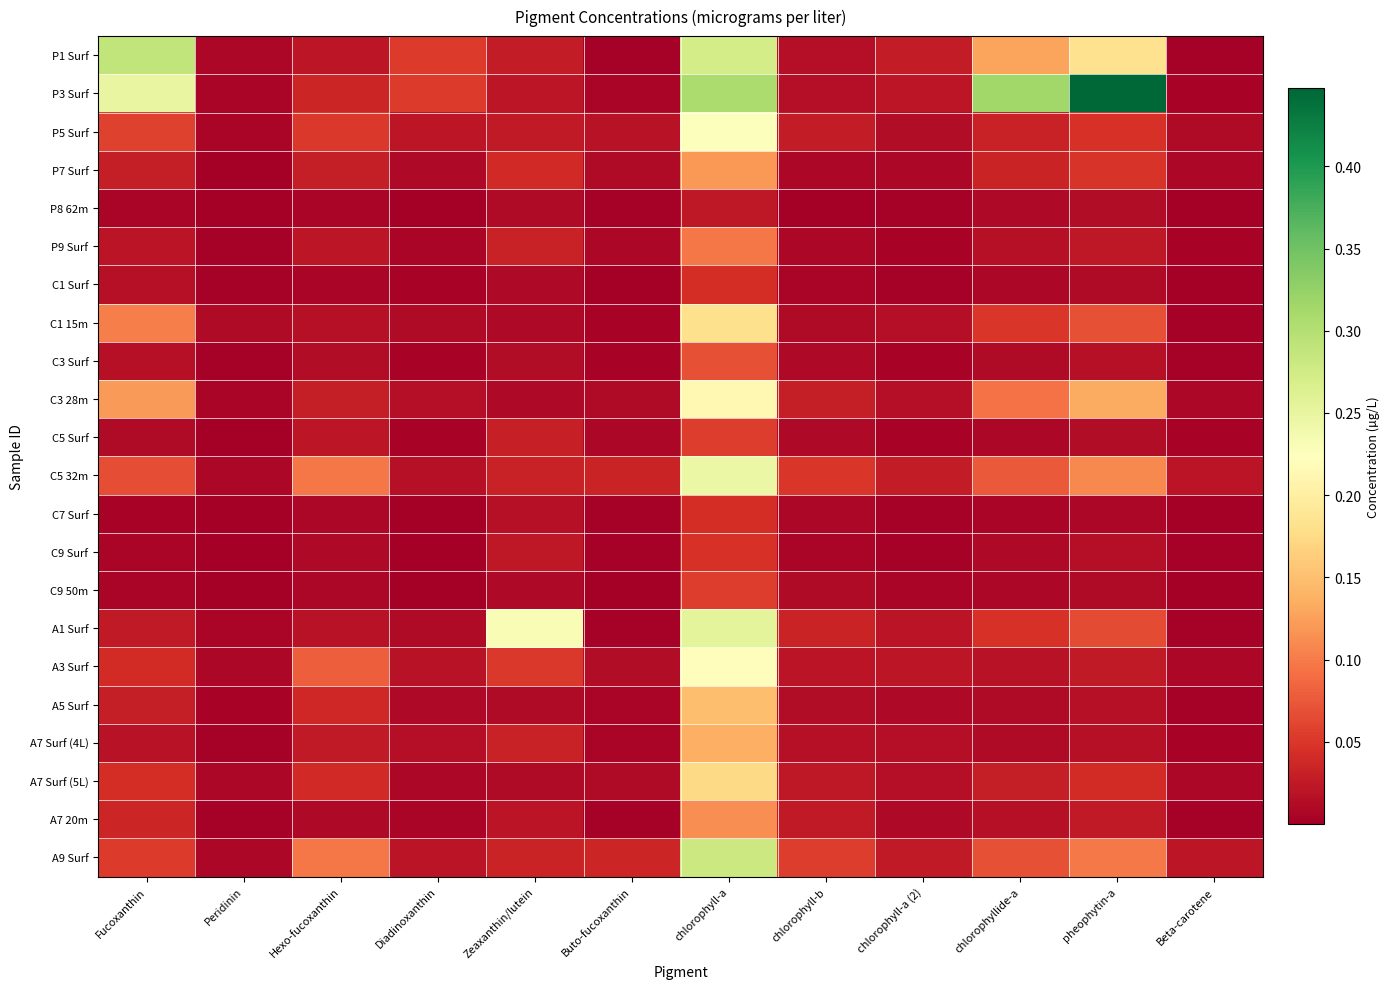

Reading left to right, transcribe all the data shown in this chart.

P1 Surf: Fucoxanthin=0.3	Peridinin=0.0	Hexo-fucoxanthin=0.0	Diadinoxanthin=0.1	Zeaxanthin/lutein=0.0	Buto-fucoxanthin=0.0	chlorophyll-a=0.3	chlorophyll-b=0.0	chlorophyll-a (2)=0.0	chlorophyllide-a=0.1	pheophytin-a=0.2	Beta-carotene=0.0
P3 Surf: Fucoxanthin=0.2	Peridinin=0.0	Hexo-fucoxanthin=0.0	Diadinoxanthin=0.1	Zeaxanthin/lutein=0.0	Buto-fucoxanthin=0.0	chlorophyll-a=0.3	chlorophyll-b=0.0	chlorophyll-a (2)=0.0	chlorophyllide-a=0.3	pheophytin-a=0.4	Beta-carotene=0.0
P5 Surf: Fucoxanthin=0.1	Peridinin=0.0	Hexo-fucoxanthin=0.1	Diadinoxanthin=0.0	Zeaxanthin/lutein=0.0	Buto-fucoxanthin=0.0	chlorophyll-a=0.2	chlorophyll-b=0.0	chlorophyll-a (2)=0.0	chlorophyllide-a=0.0	pheophytin-a=0.0	Beta-carotene=0.0
P7 Surf: Fucoxanthin=0.0	Peridinin=0.0	Hexo-fucoxanthin=0.0	Diadinoxanthin=0.0	Zeaxanthin/lutein=0.0	Buto-fucoxanthin=0.0	chlorophyll-a=0.1	chlorophyll-b=0.0	chlorophyll-a (2)=0.0	chlorophyllide-a=0.0	pheophytin-a=0.0	Beta-carotene=0.0
P8 62m: Fucoxanthin=0.0	Peridinin=0.0	Hexo-fucoxanthin=0.0	Diadinoxanthin=0.0	Zeaxanthin/lutein=0.0	Buto-fucoxanthin=0.0	chlorophyll-a=0.0	chlorophyll-b=0.0	chlorophyll-a (2)=0.0	chlorophyllide-a=0.0	pheophytin-a=0.0	Beta-carotene=0.0
P9 Surf: Fucoxanthin=0.0	Peridinin=0.0	Hexo-fucoxanthin=0.0	Diadinoxanthin=0.0	Zeaxanthin/lutein=0.0	Buto-fucoxanthin=0.0	chlorophyll-a=0.1	chlorophyll-b=0.0	chlorophyll-a (2)=0.0	chlorophyllide-a=0.0	pheophytin-a=0.0	Beta-carotene=0.0
C1 Surf: Fucoxanthin=0.0	Peridinin=0.0	Hexo-fucoxanthin=0.0	Diadinoxanthin=0.0	Zeaxanthin/lutein=0.0	Buto-fucoxanthin=0.0	chlorophyll-a=0.0	chlorophyll-b=0.0	chlorophyll-a (2)=0.0	chlorophyllide-a=0.0	pheophytin-a=0.0	Beta-carotene=0.0
C1 15m: Fucoxanthin=0.1	Peridinin=0.0	Hexo-fucoxanthin=0.0	Diadinoxanthin=0.0	Zeaxanthin/lutein=0.0	Buto-fucoxanthin=0.0	chlorophyll-a=0.2	chlorophyll-b=0.0	chlorophyll-a (2)=0.0	chlorophyllide-a=0.0	pheophytin-a=0.1	Beta-carotene=0.0
C3 Surf: Fucoxanthin=0.0	Peridinin=0.0	Hexo-fucoxanthin=0.0	Diadinoxanthin=0.0	Zeaxanthin/lutein=0.0	Buto-fucoxanthin=0.0	chlorophyll-a=0.1	chlorophyll-b=0.0	chlorophyll-a (2)=0.0	chlorophyllide-a=0.0	pheophytin-a=0.0	Beta-carotene=0.0
C3 28m: Fucoxanthin=0.1	Peridinin=0.0	Hexo-fucoxanthin=0.0	Diadinoxanthin=0.0	Zeaxanthin/lutein=0.0	Buto-fucoxanthin=0.0	chlorophyll-a=0.2	chlorophyll-b=0.0	chlorophyll-a (2)=0.0	chlorophyllide-a=0.1	pheophytin-a=0.1	Beta-carotene=0.0
C5 Surf: Fucoxanthin=0.0	Peridinin=0.0	Hexo-fucoxanthin=0.0	Diadinoxanthin=0.0	Zeaxanthin/lutein=0.0	Buto-fucoxanthin=0.0	chlorophyll-a=0.1	chlorophyll-b=0.0	chlorophyll-a (2)=0.0	chlorophyllide-a=0.0	pheophytin-a=0.0	Beta-carotene=0.0
C5 32m: Fucoxanthin=0.1	Peridinin=0.0	Hexo-fucoxanthin=0.1	Diadinoxanthin=0.0	Zeaxanthin/lutein=0.0	Buto-fucoxanthin=0.0	chlorophyll-a=0.2	chlorophyll-b=0.0	chlorophyll-a (2)=0.0	chlorophyllide-a=0.1	pheophytin-a=0.1	Beta-carotene=0.0
C7 Surf: Fucoxanthin=0.0	Peridinin=0.0	Hexo-fucoxanthin=0.0	Diadinoxanthin=0.0	Zeaxanthin/lutein=0.0	Buto-fucoxanthin=0.0	chlorophyll-a=0.0	chlorophyll-b=0.0	chlorophyll-a (2)=0.0	chlorophyllide-a=0.0	pheophytin-a=0.0	Beta-carotene=0.0
C9 Surf: Fucoxanthin=0.0	Peridinin=0.0	Hexo-fucoxanthin=0.0	Diadinoxanthin=0.0	Zeaxanthin/lutein=0.0	Buto-fucoxanthin=0.0	chlorophyll-a=0.0	chlorophyll-b=0.0	chlorophyll-a (2)=0.0	chlorophyllide-a=0.0	pheophytin-a=0.0	Beta-carotene=0.0
C9 50m: Fucoxanthin=0.0	Peridinin=0.0	Hexo-fucoxanthin=0.0	Diadinoxanthin=0.0	Zeaxanthin/lutein=0.0	Buto-fucoxanthin=0.0	chlorophyll-a=0.1	chlorophyll-b=0.0	chlorophyll-a (2)=0.0	chlorophyllide-a=0.0	pheophytin-a=0.0	Beta-carotene=0.0
A1 Surf: Fucoxanthin=0.0	Peridinin=0.0	Hexo-fucoxanthin=0.0	Diadinoxanthin=0.0	Zeaxanthin/lutein=0.2	Buto-fucoxanthin=0.0	chlorophyll-a=0.3	chlorophyll-b=0.0	chlorophyll-a (2)=0.0	chlorophyllide-a=0.0	pheophytin-a=0.1	Beta-carotene=0.0
A3 Surf: Fucoxanthin=0.0	Peridinin=0.0	Hexo-fucoxanthin=0.1	Diadinoxanthin=0.0	Zeaxanthin/lutein=0.1	Buto-fucoxanthin=0.0	chlorophyll-a=0.2	chlorophyll-b=0.0	chlorophyll-a (2)=0.0	chlorophyllide-a=0.0	pheophytin-a=0.0	Beta-carotene=0.0
A5 Surf: Fucoxanthin=0.0	Peridinin=0.0	Hexo-fucoxanthin=0.0	Diadinoxanthin=0.0	Zeaxanthin/lutein=0.0	Buto-fucoxanthin=0.0	chlorophyll-a=0.1	chlorophyll-b=0.0	chlorophyll-a (2)=0.0	chlorophyllide-a=0.0	pheophytin-a=0.0	Beta-carotene=0.0
A7 Surf (4L): Fucoxanthin=0.0	Peridinin=0.0	Hexo-fucoxanthin=0.0	Diadinoxanthin=0.0	Zeaxanthin/lutein=0.0	Buto-fucoxanthin=0.0	chlorophyll-a=0.1	chlorophyll-b=0.0	chlorophyll-a (2)=0.0	chlorophyllide-a=0.0	pheophytin-a=0.0	Beta-carotene=0.0
A7 Surf (5L): Fucoxanthin=0.0	Peridinin=0.0	Hexo-fucoxanthin=0.0	Diadinoxanthin=0.0	Zeaxanthin/lutein=0.0	Buto-fucoxanthin=0.0	chlorophyll-a=0.2	chlorophyll-b=0.0	chlorophyll-a (2)=0.0	chlorophyllide-a=0.0	pheophytin-a=0.0	Beta-carotene=0.0
A7 20m: Fucoxanthin=0.0	Peridinin=0.0	Hexo-fucoxanthin=0.0	Diadinoxanthin=0.0	Zeaxanthin/lutein=0.0	Buto-fucoxanthin=0.0	chlorophyll-a=0.1	chlorophyll-b=0.0	chlorophyll-a (2)=0.0	chlorophyllide-a=0.0	pheophytin-a=0.0	Beta-carotene=0.0
A9 Surf: Fucoxanthin=0.1	Peridinin=0.0	Hexo-fucoxanthin=0.1	Diadinoxanthin=0.0	Zeaxanthin/lutein=0.0	Buto-fucoxanthin=0.0	chlorophyll-a=0.3	chlorophyll-b=0.1	chlorophyll-a (2)=0.0	chlorophyllide-a=0.1	pheophytin-a=0.1	Beta-carotene=0.0